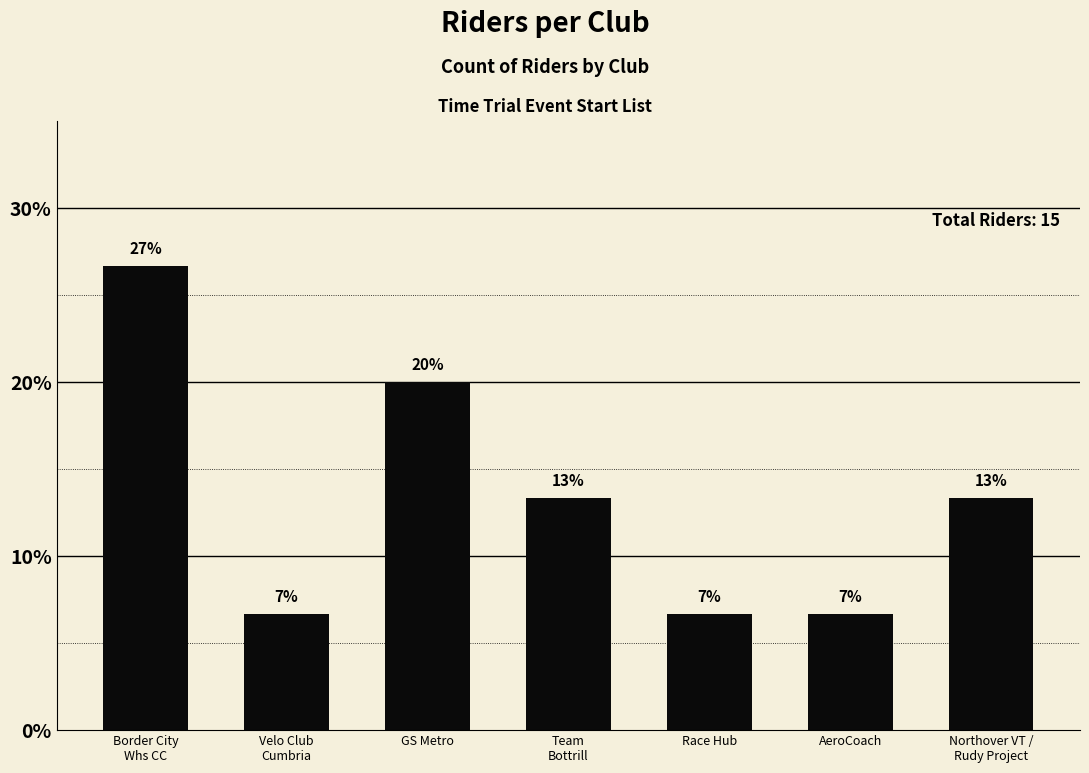

Does the chart contain any negative values?

No